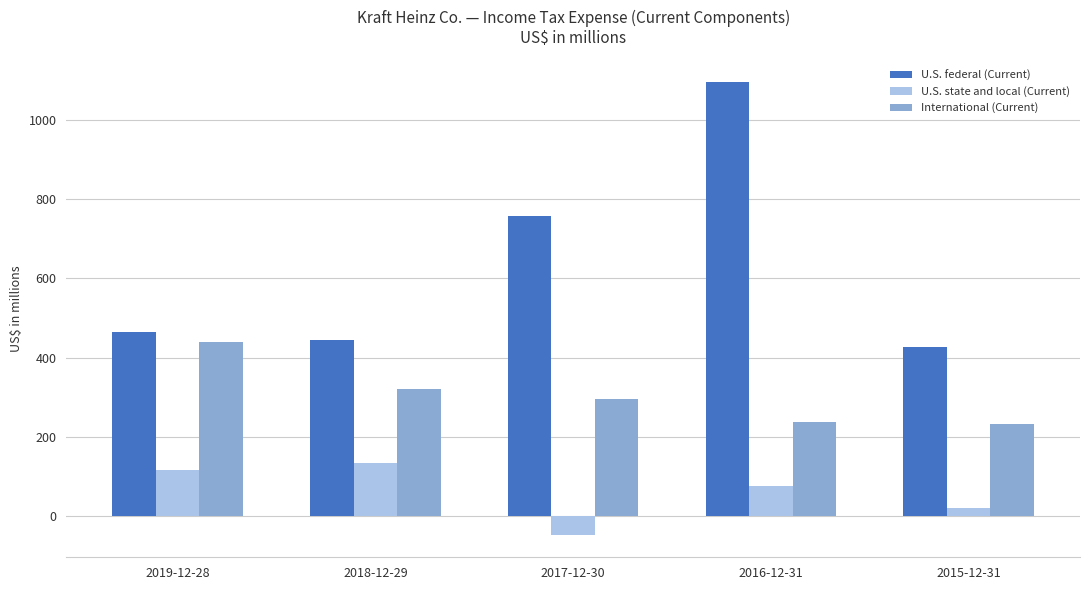

What position from the right is 2016-12-31?

2